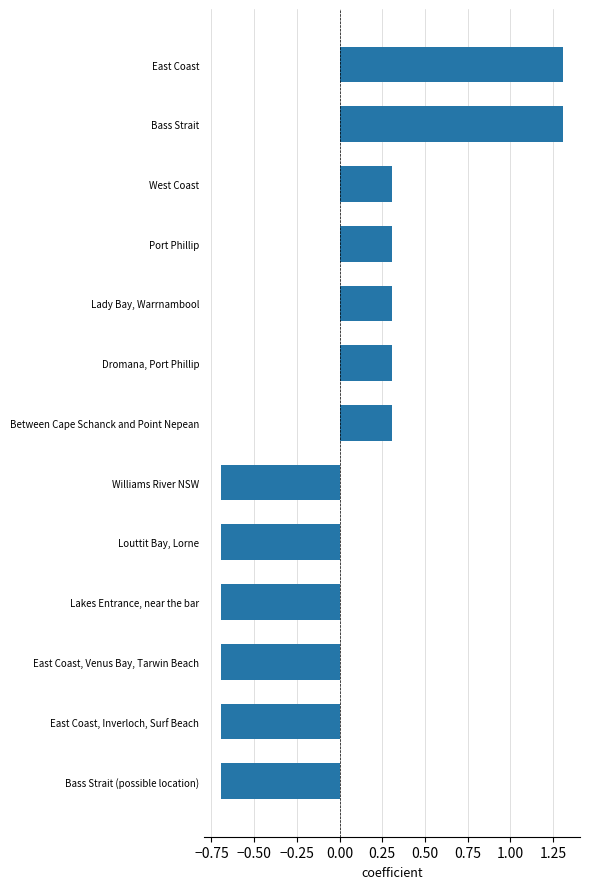

What is the difference between the maximum and minimum values?

2.0